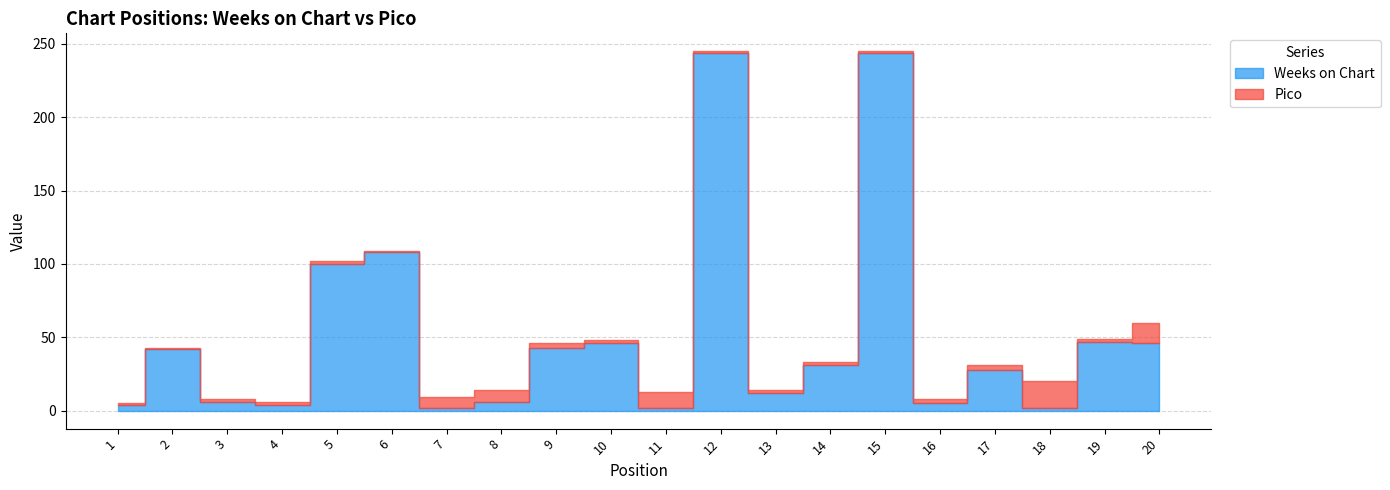

Which has a higher value, 15 or 19?

15